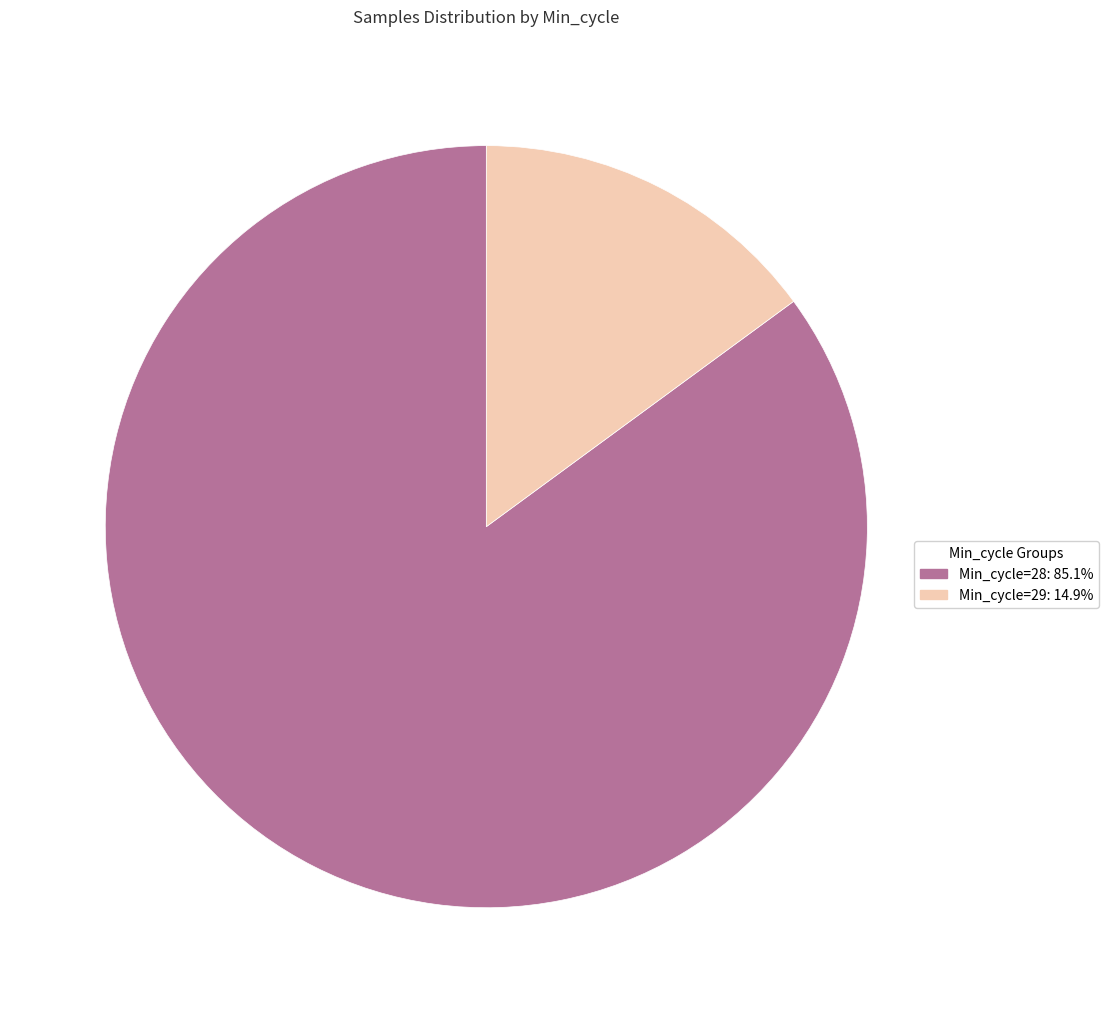

Is there a majority slice in this chart?

Yes